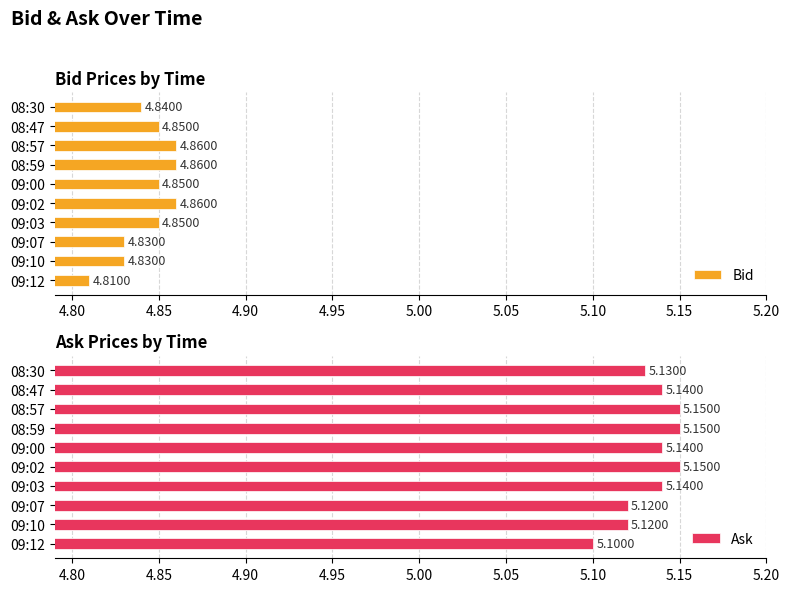

Is the value of Bid at 08:59 greater than the value of Ask at 09:12?

No